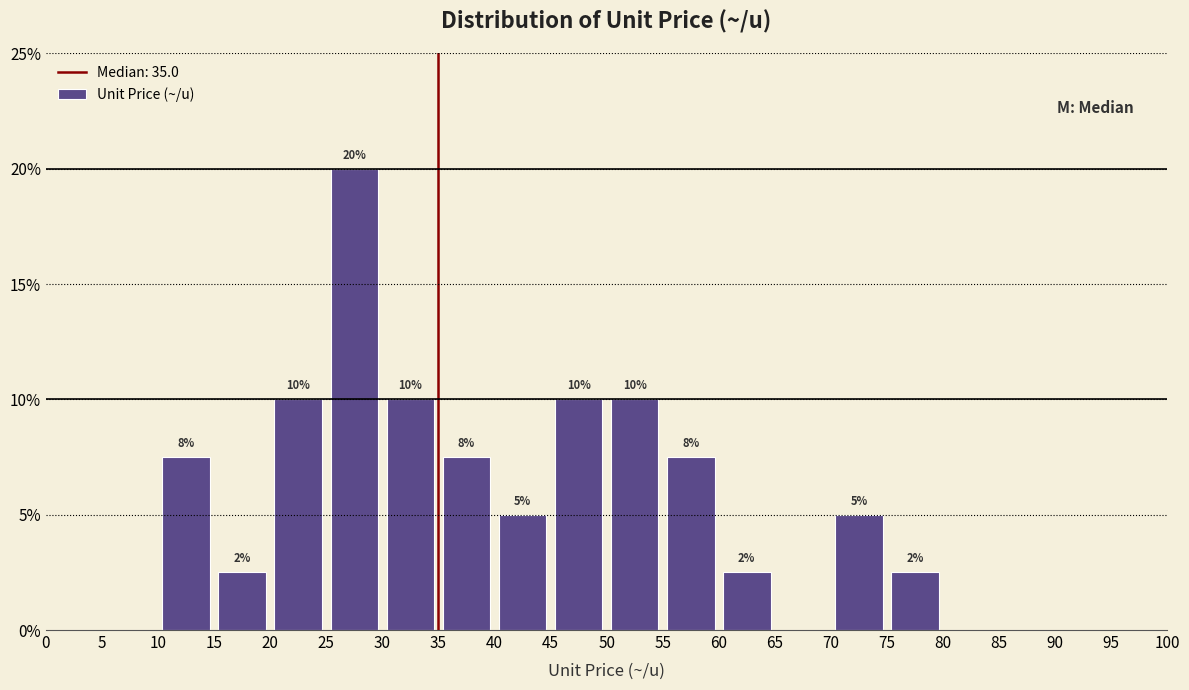

Which range on the x-axis has the tallest bar?

25 to 30